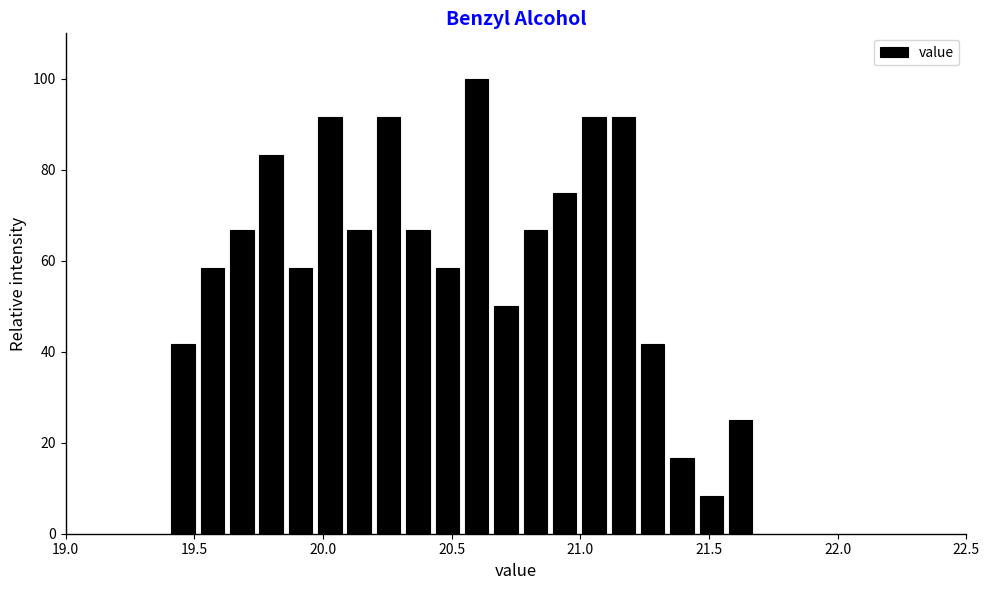

Around what value on the x-axis is the tallest bar? Give the approximate position of its centre, as read against the axis.

20.60